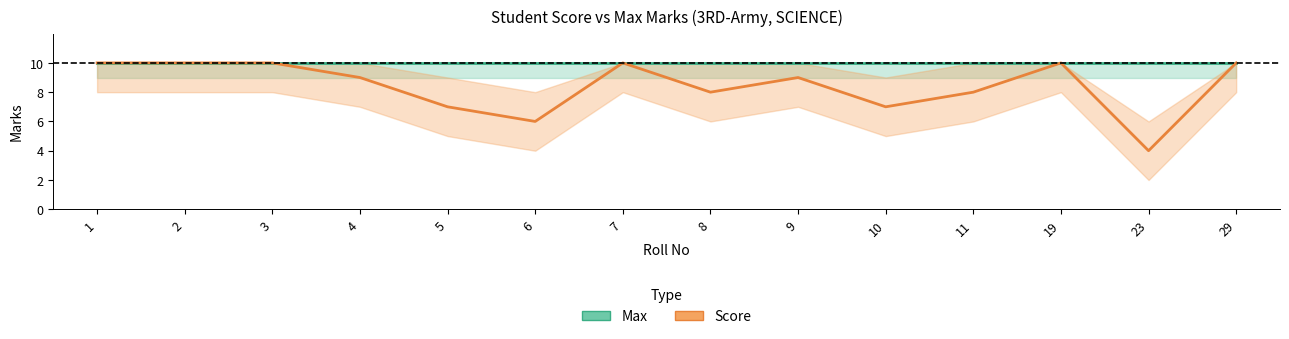

What is the difference between the maximum and minimum values in the Score series?

6